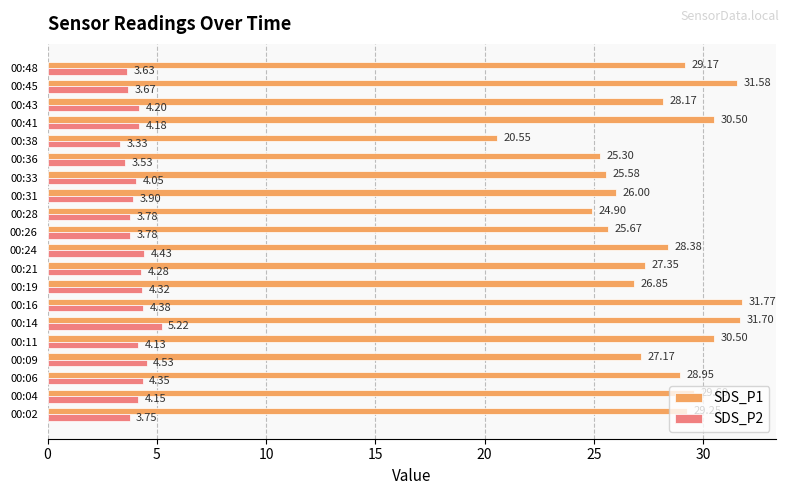

At which category is the sum across all series the highest?

00:14